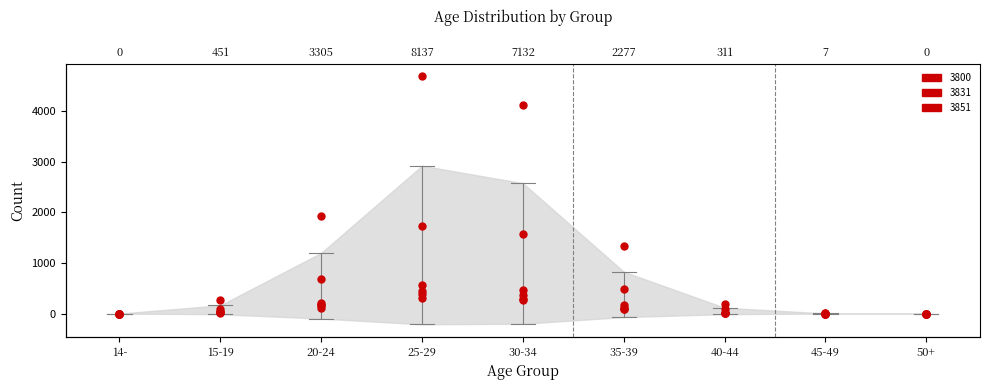

Reading left to right, list all the values displayed in this chart.

3800: 0	265	1938	4690	4127	1330	180	4	0
3831: 0	85	690	1739	1583	494	85	2	0
3851: 0	22	118	312	277	82	7	1	0
3852: 0	26	168	437	376	105	7	0	0
3853: 0	20	173	389	293	98	15	0	0
3855: 0	33	218	570	476	168	17	0	0